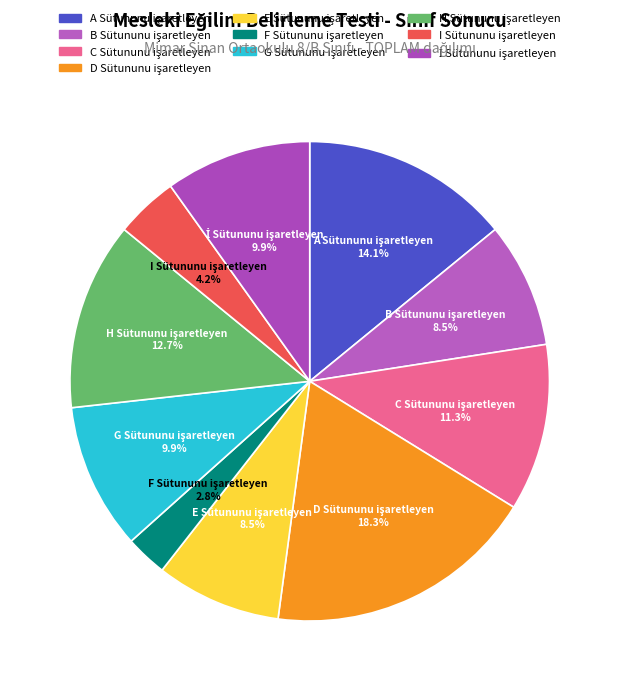

To the nearest percent, what is the combined percentage of D Sütununu işaretleyen and B Sütununu işaretleyen?

27%